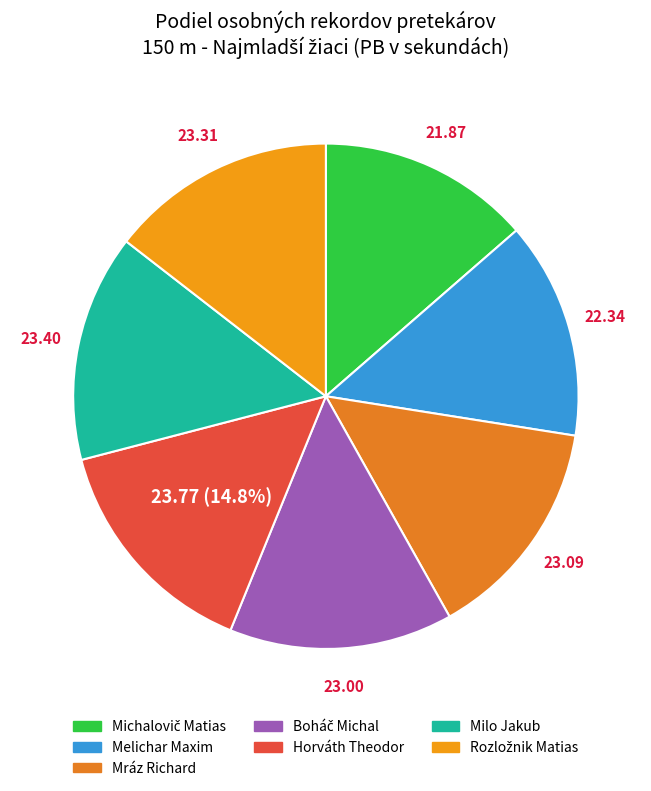

What portion of the pie excludes Rozložnik Matias?

85.5%